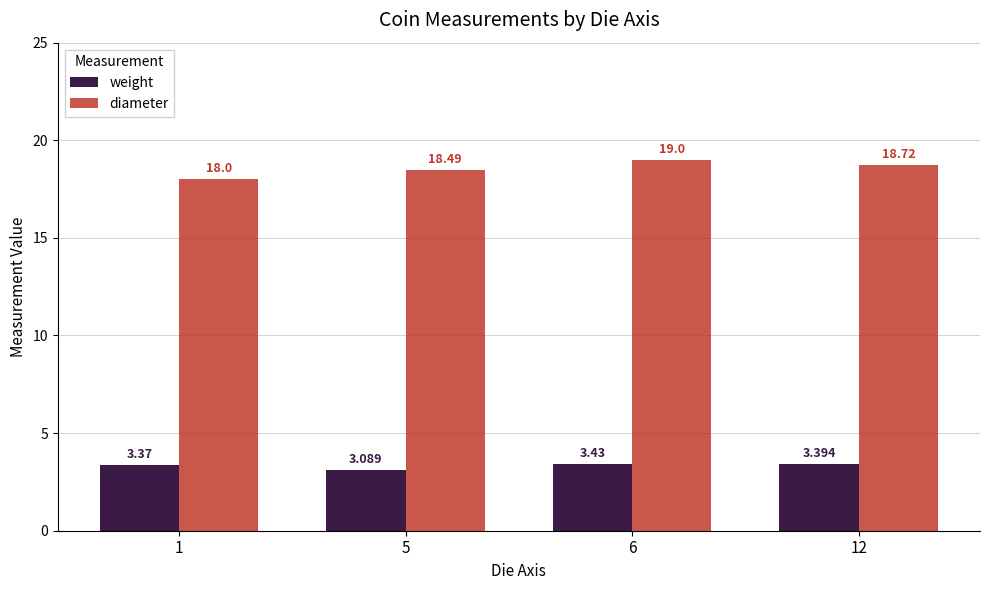

Which category has the lowest value across all series?

5